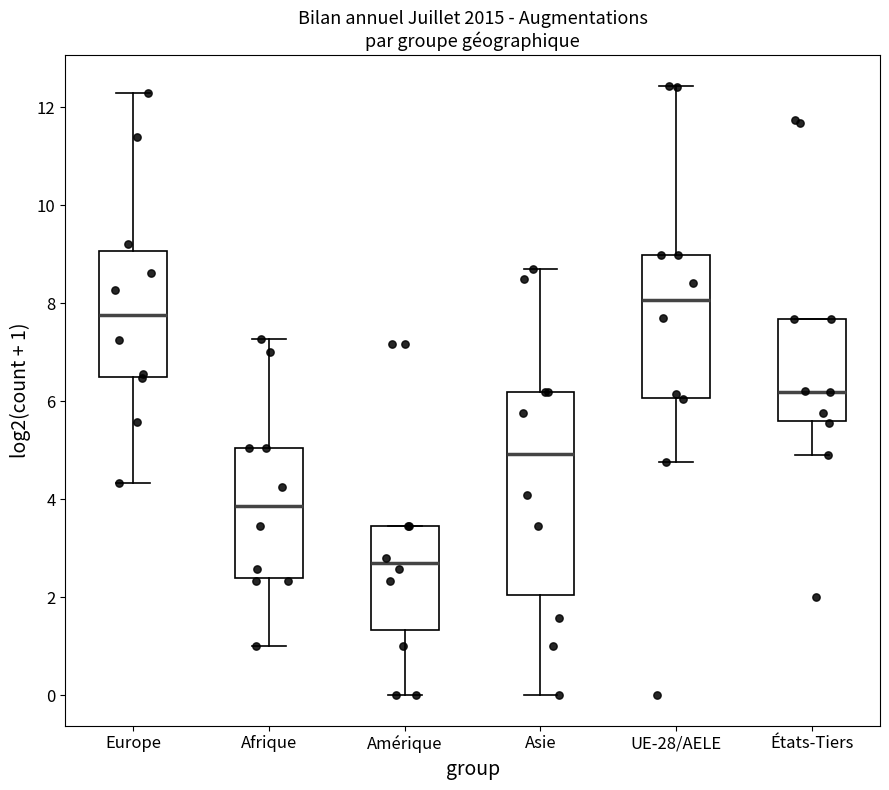

Which box has the lowest median line?

Amérique